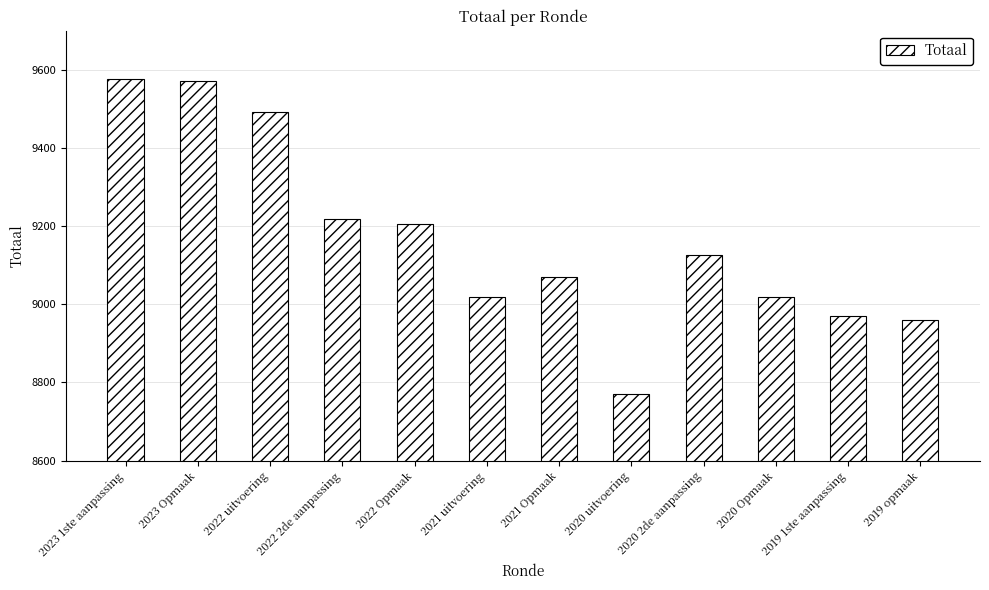

How many bars are there in total?

12